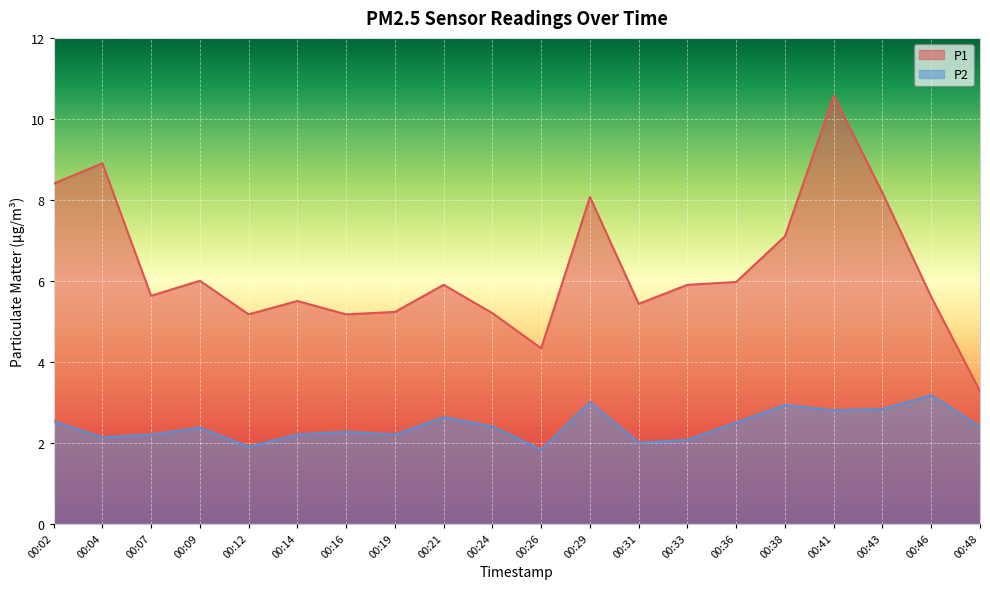

At which category does P1 reach its first local valley?

00:07